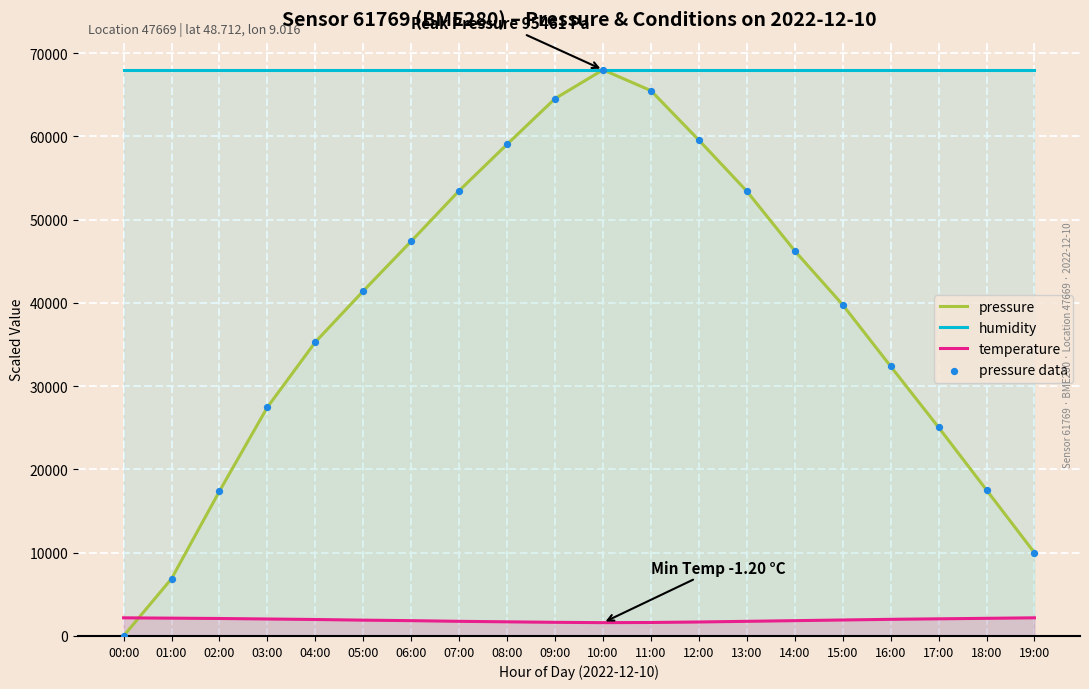

Which series has the widest spread of Y values?

pressure